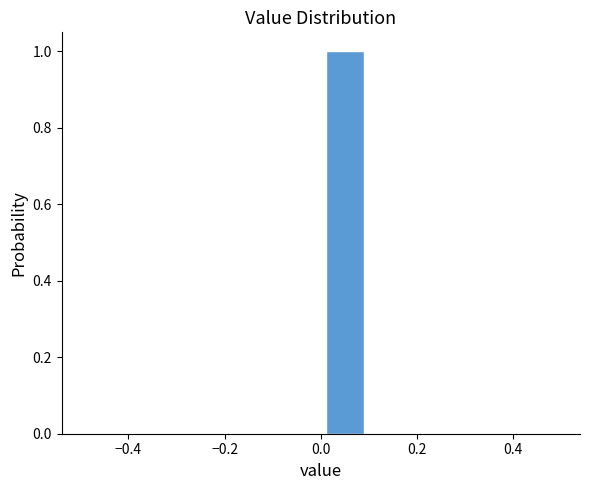

Over which range of the x-axis is the bar tallest?

0.0 to 0.1